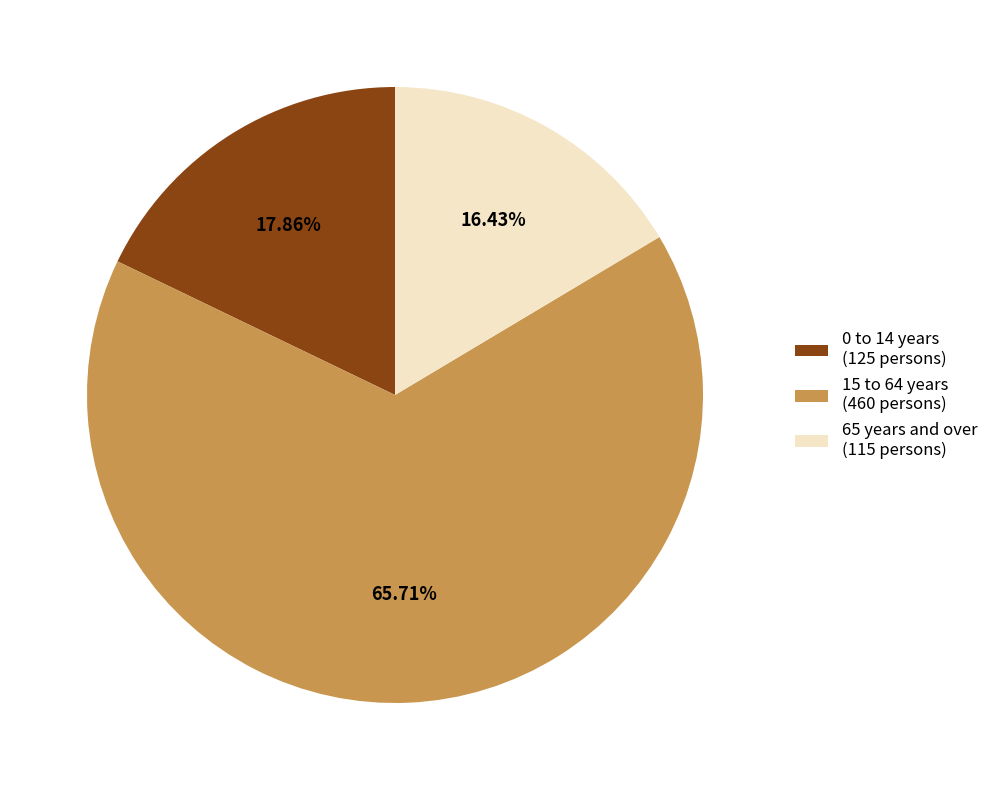

What is the smallest slice in the pie chart?

65 years and over